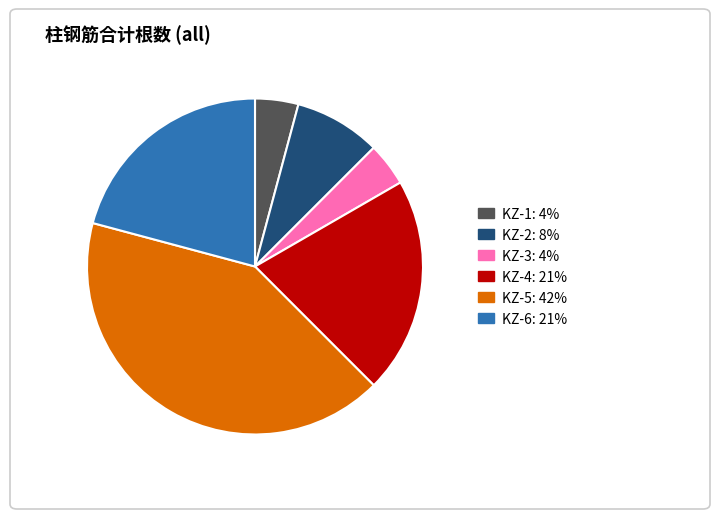

Does any single category account for the majority?

No